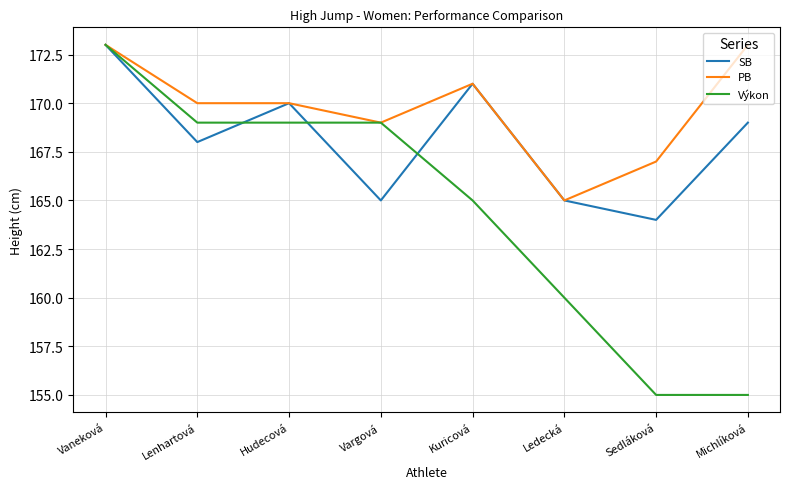

What is the minimum value shown in the chart?

155